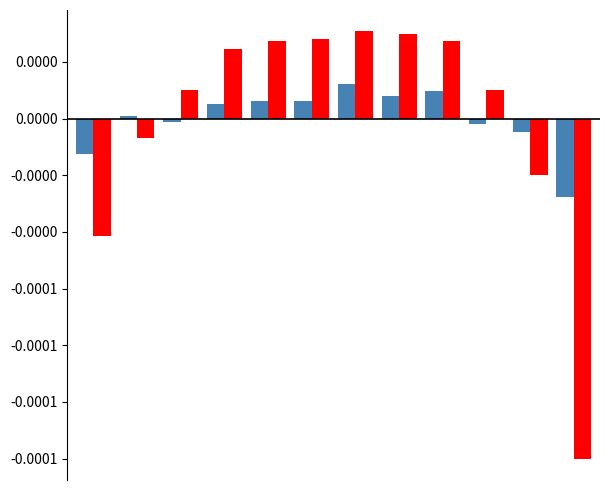

Is it true that WBGT equals -0.0 at 2?

False